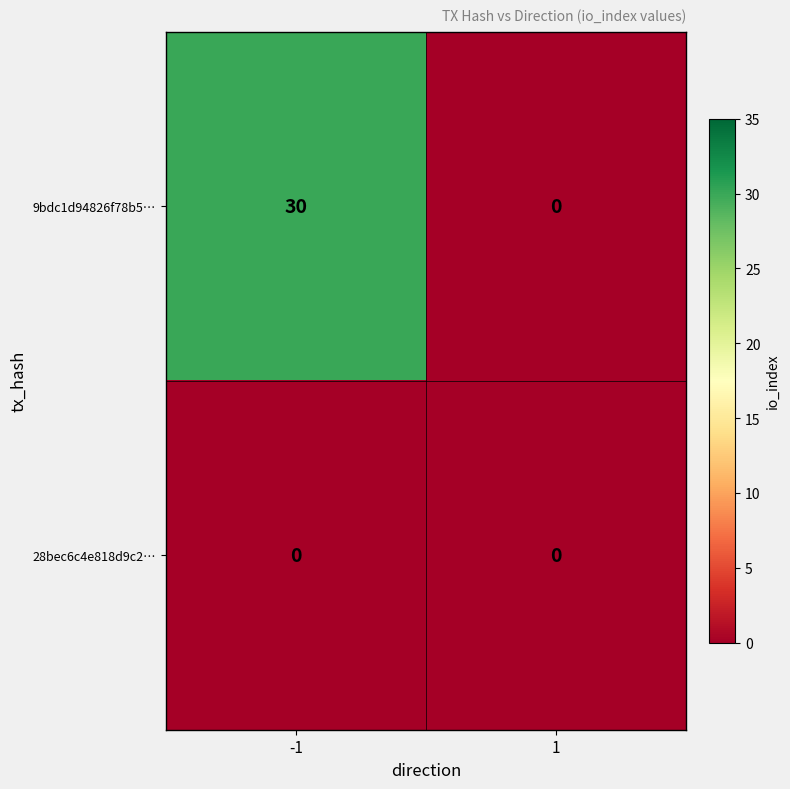

List the series in order of their peak value, lowest first.

28bec6c4e818d9c2…, 9bdc1d94826f78b5…